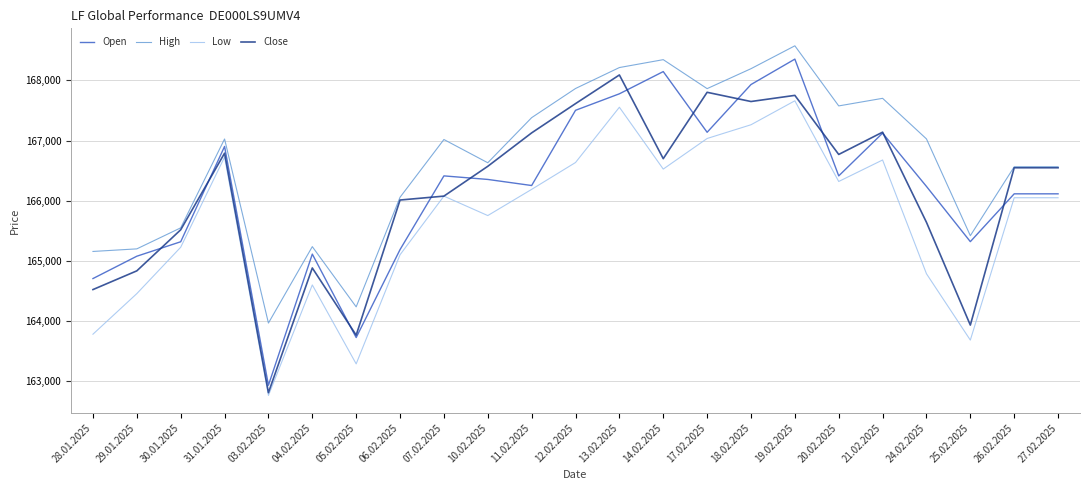

Read the High value at 06.02.2025, to the nearest 10.

166060